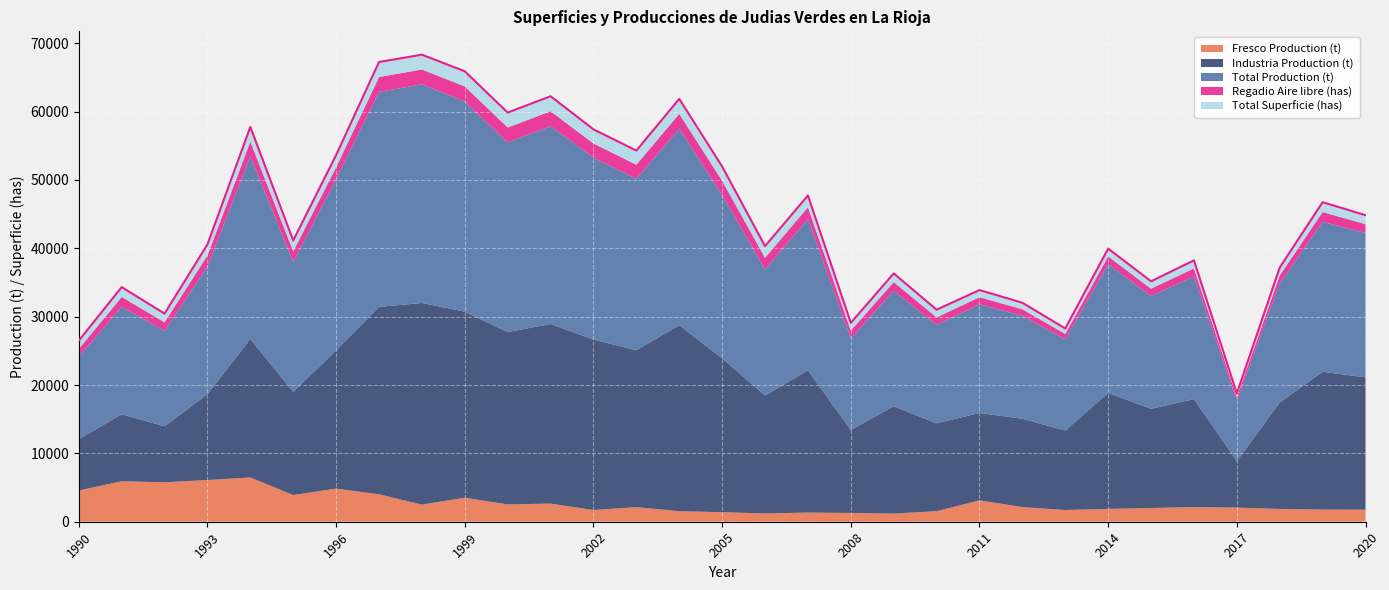

True or false: Fresco Production (t) has a value of 1780 at 2019.

True